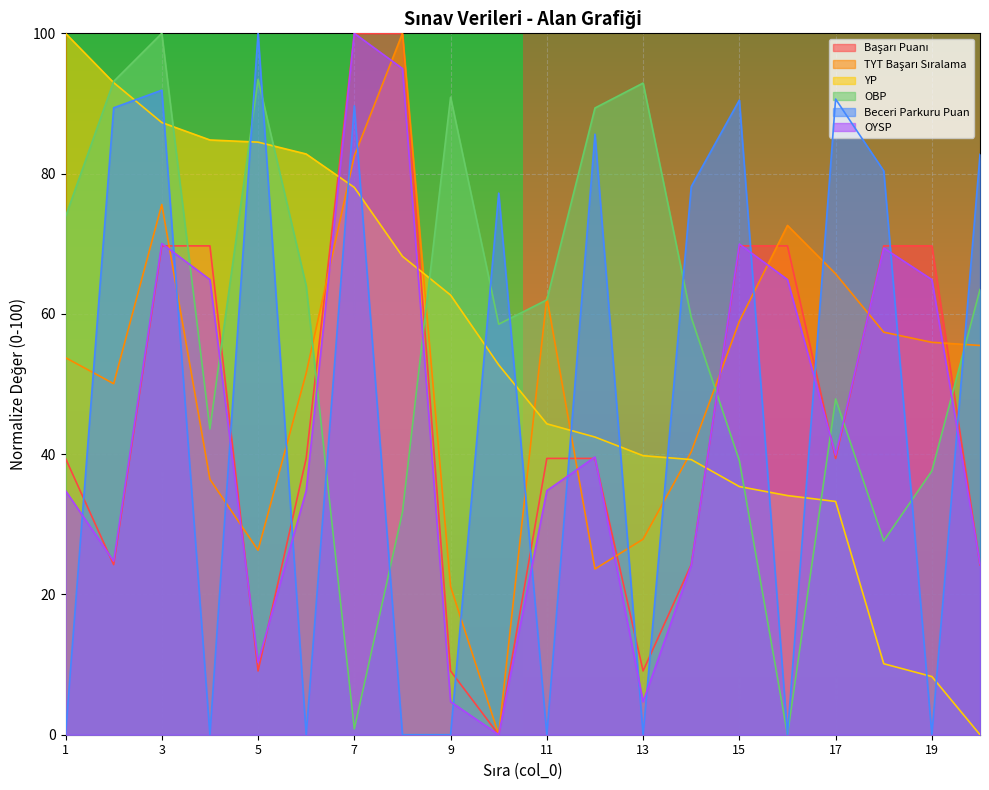

The value of OBP at 17 is 47.9. True or false?

True